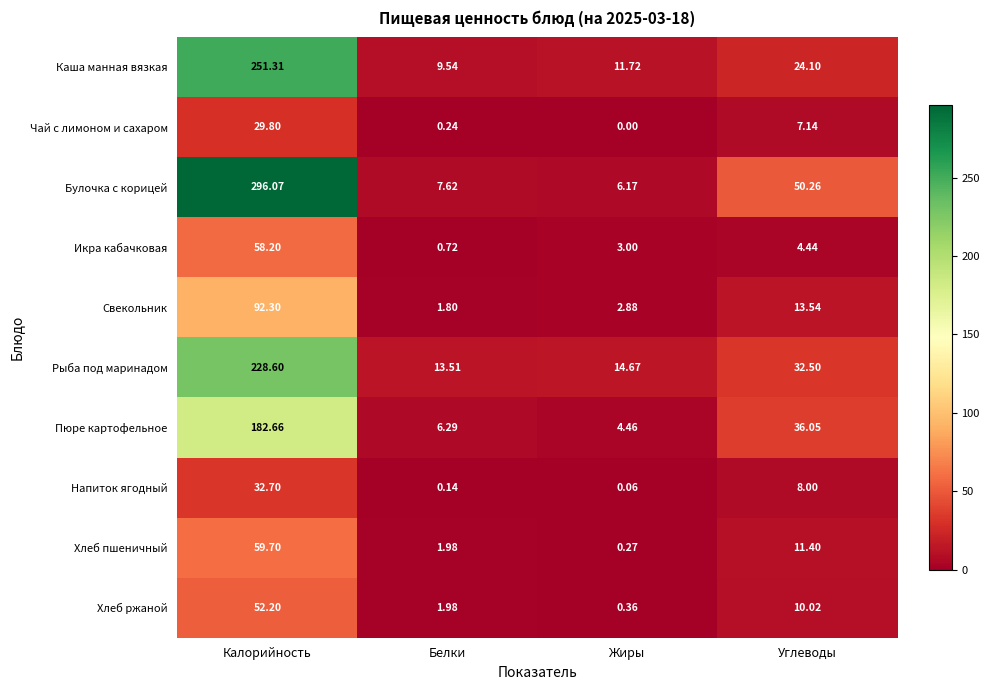

Where is Икра кабачковая nearest to the value 29?

Углеводы